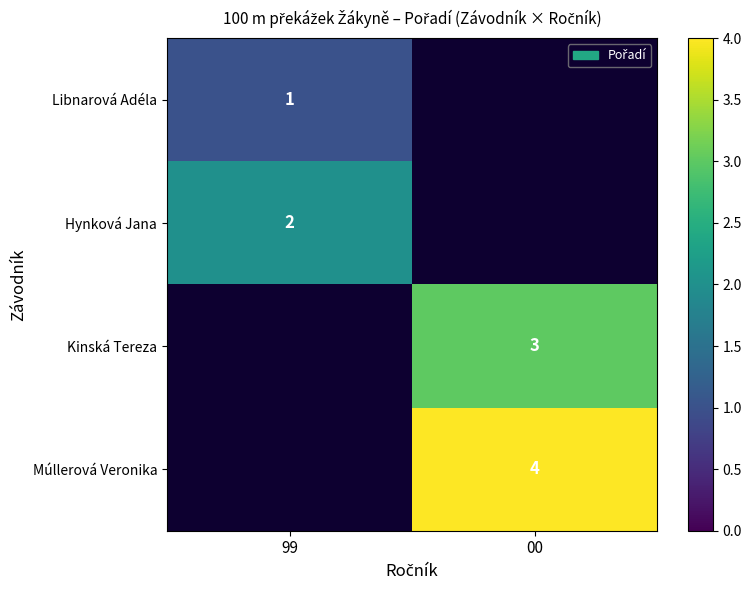

The value of Kinská Tereza at 00 is 2. True or false?

False